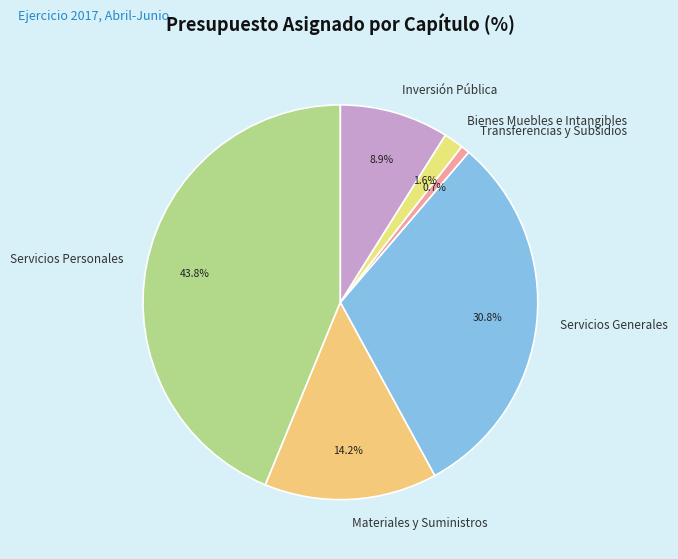

Approximately how many times larger is the value at Servicios Generales compared to Materiales y Suministros?

2.2